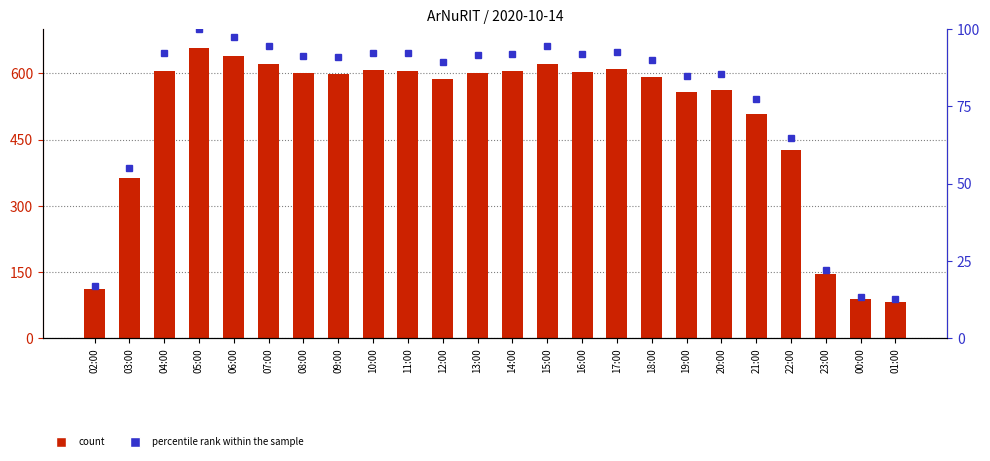

At 00:00, list the series in order from smallest to largest.

percentile rank within the sample, col_3